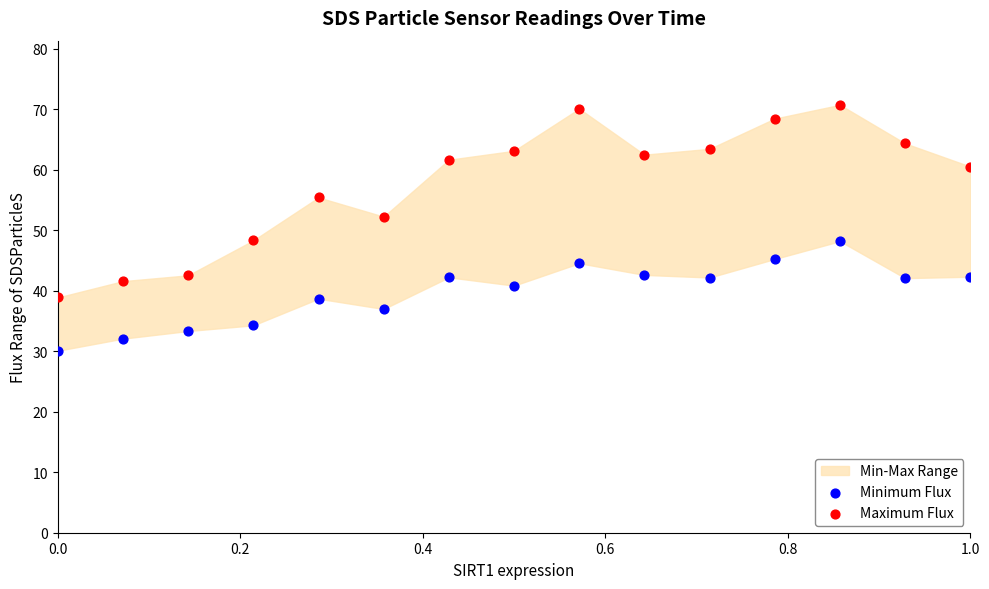

What is the X range (max minus min) for the scatter plot?

1.0